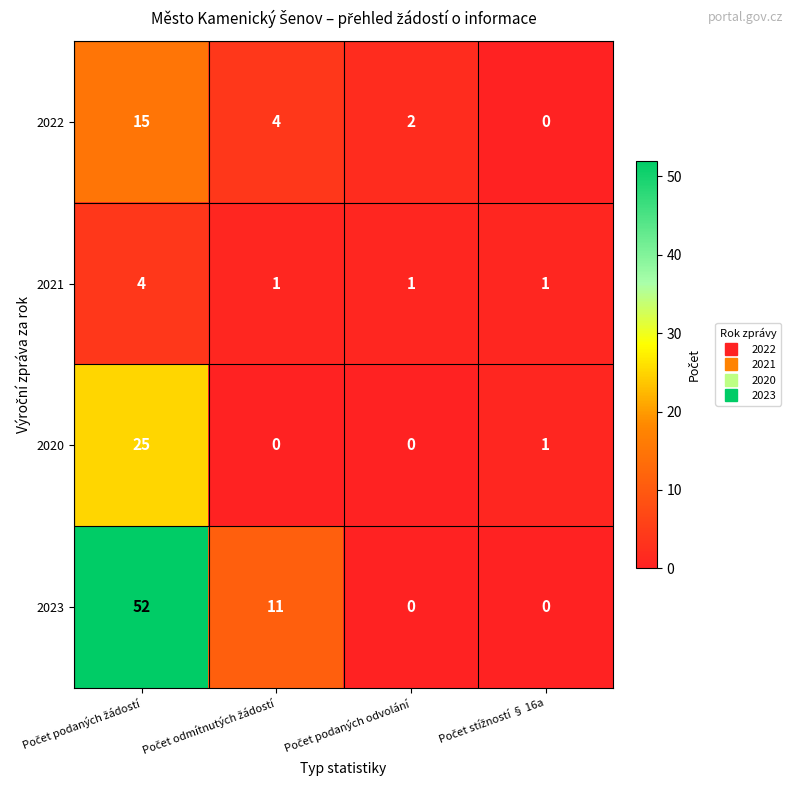

Which series has the largest total across all categories?

2023